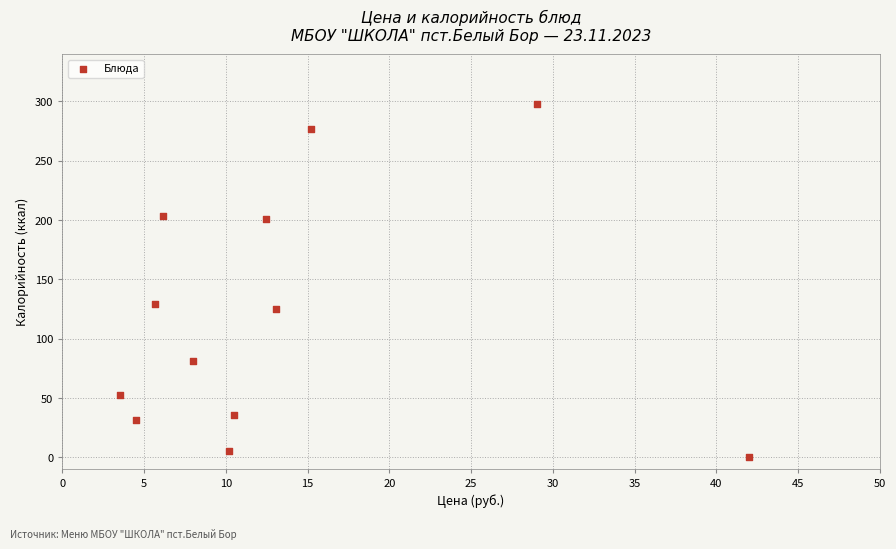

What Y value in the scatter plot is closest to 149?

128.9